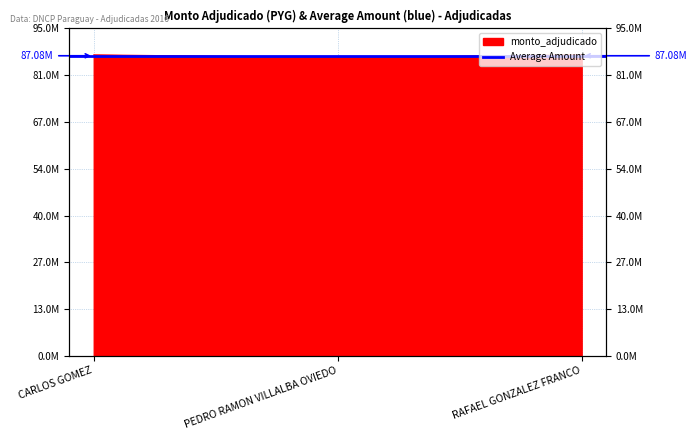

What is the sum of all values?

261248710